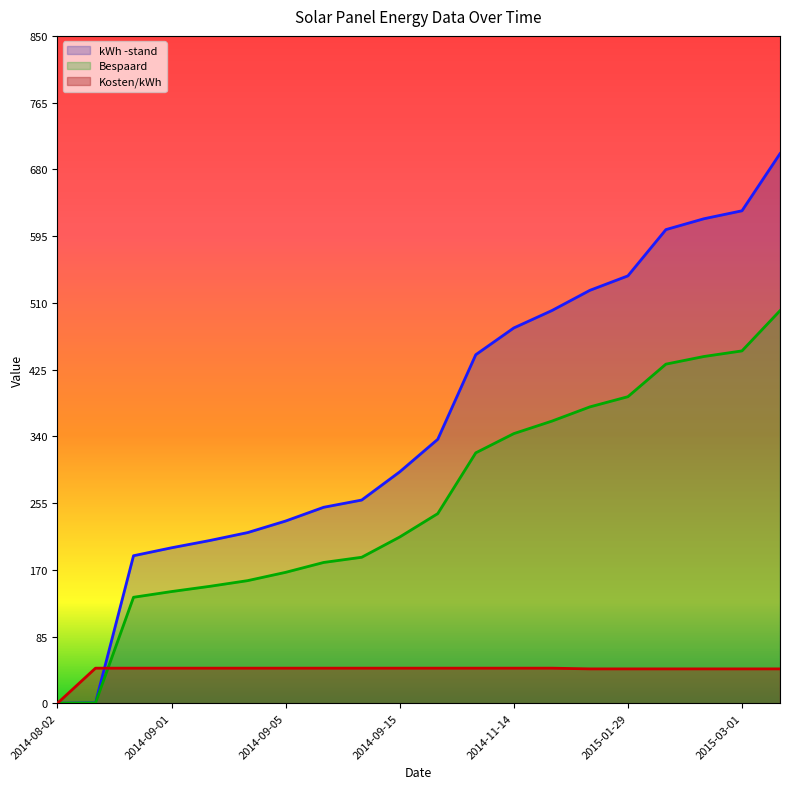

True or false: Bespaard and kWh -stand intersect in this chart.

False